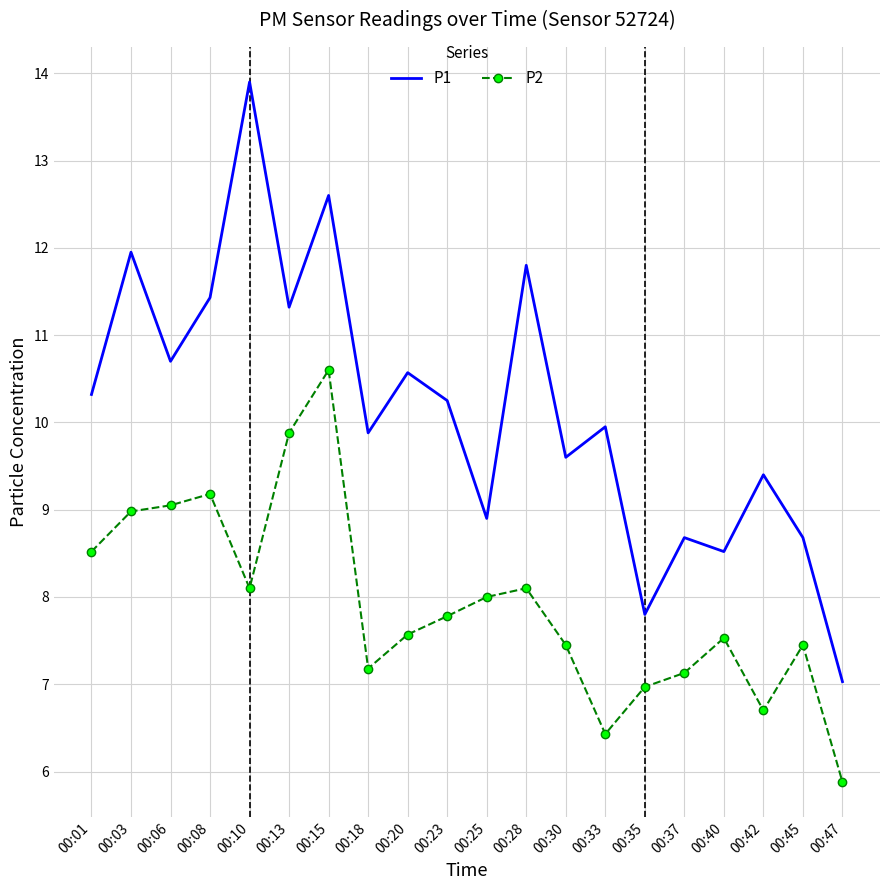

Which category has the lowest value in the P1 series?

00:47